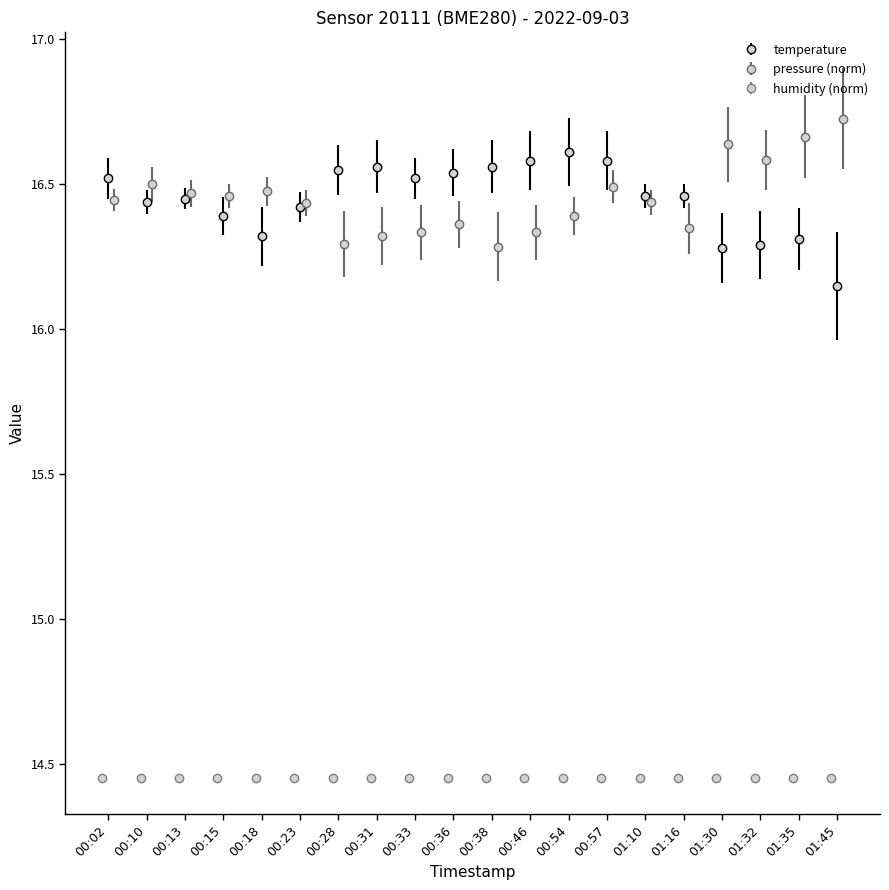

Where is temperature nearest to the value 16?

01:45